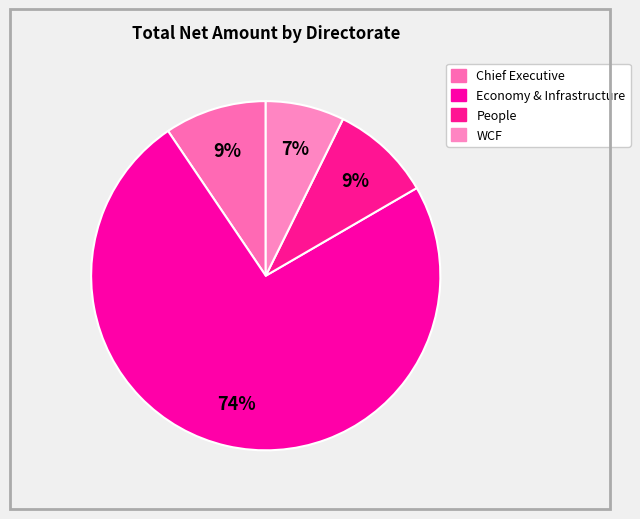

To the nearest percent, what is the average slice percentage?

25%